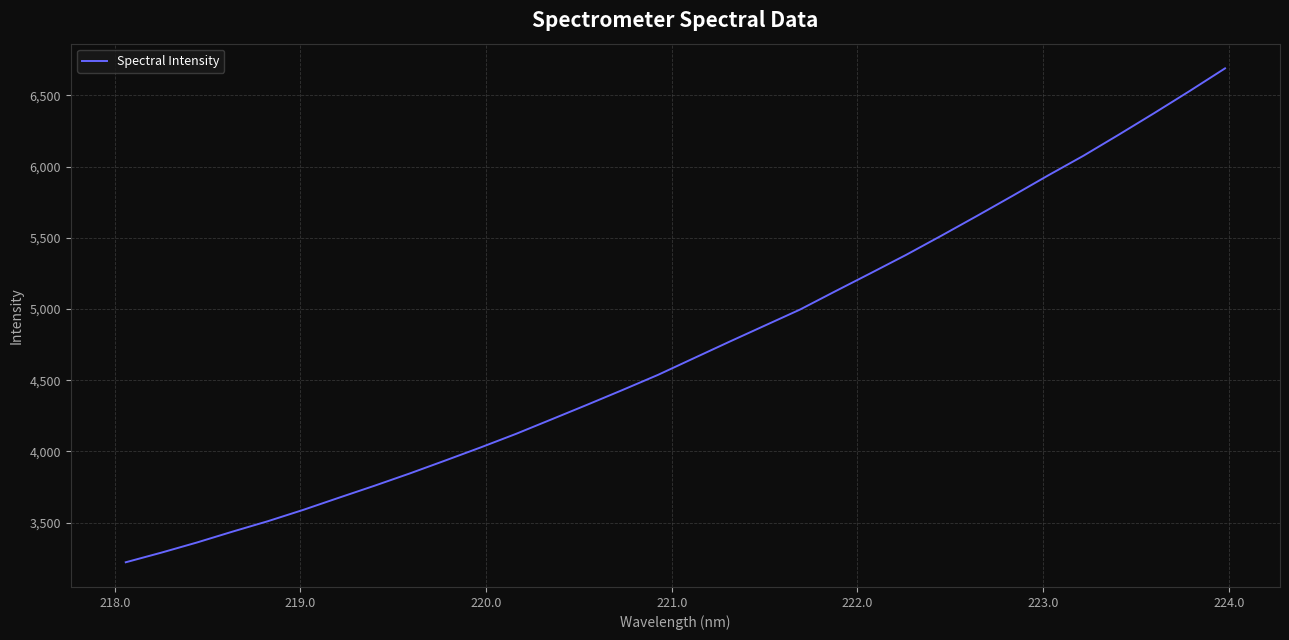

What is the smallest value displayed?

3221.6